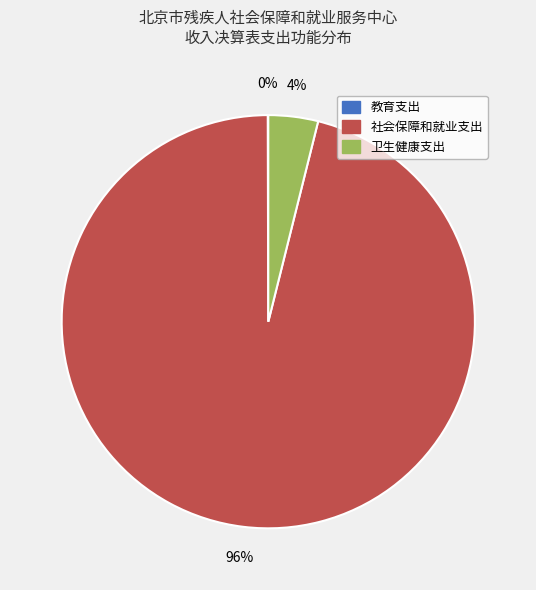

To the nearest percent, what is the combined percentage of 社会保障和就业支出 and 卫生健康支出?

100%